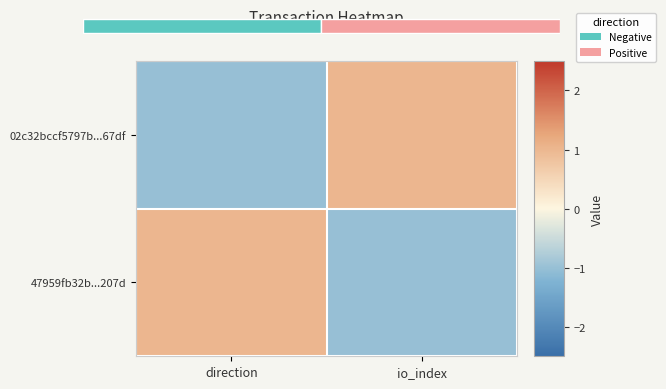

How many values in 02c32bccf5797b...67df are below zero?

1